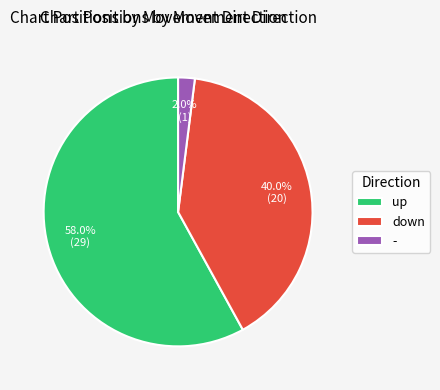

What is the largest slice in the pie chart?

up